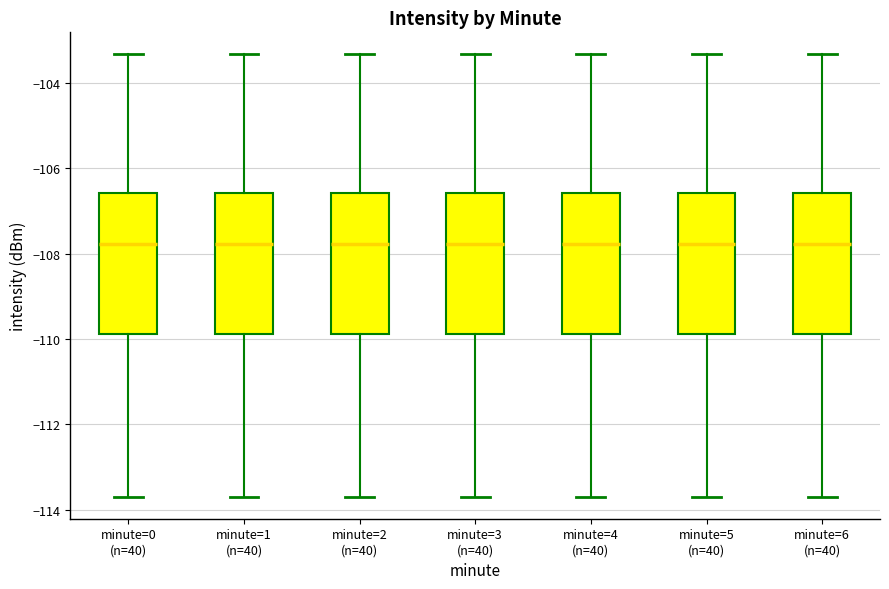

Reading left to right, transcribe this box plot: for each box, give where its median line is, the range the box spans, and where its two whiskers end, as read against the y-axis. The values are not printed on the chart, so give them approximately, as read against the axis.

minute=0 (n=40): median -107.8, box -109.8 to -106.6, whiskers -113.6 to -103.4
minute=1 (n=40): median -107.8, box -109.8 to -106.6, whiskers -113.6 to -103.4
minute=2 (n=40): median -107.8, box -109.8 to -106.6, whiskers -113.6 to -103.4
minute=3 (n=40): median -107.8, box -109.8 to -106.6, whiskers -113.6 to -103.4
minute=4 (n=40): median -107.8, box -109.8 to -106.6, whiskers -113.6 to -103.4
minute=5 (n=40): median -107.8, box -109.8 to -106.6, whiskers -113.6 to -103.4
minute=6 (n=40): median -107.8, box -109.8 to -106.6, whiskers -113.6 to -103.4